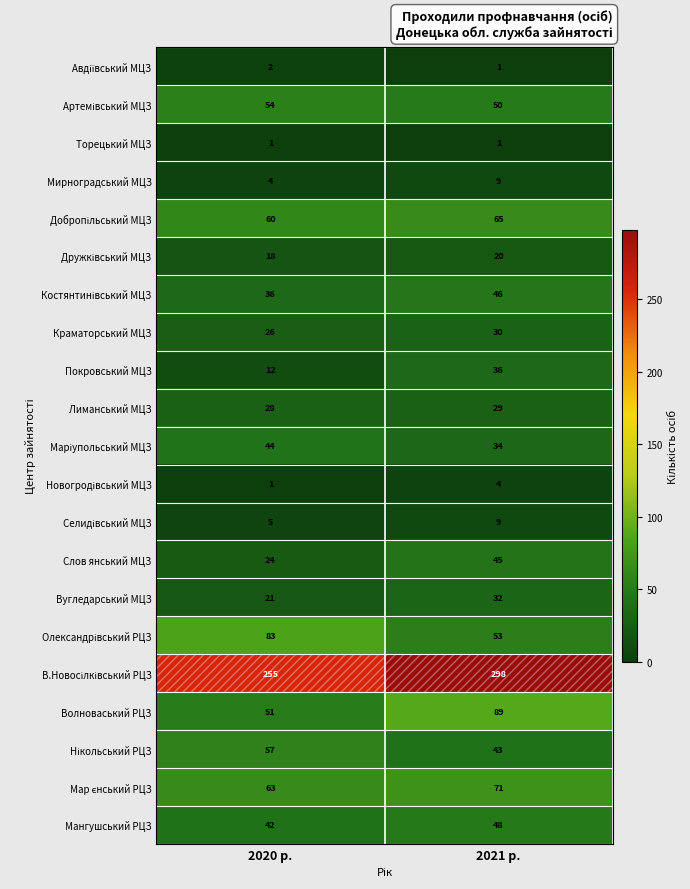

At which category is the sum across all series the highest?

2021 р.